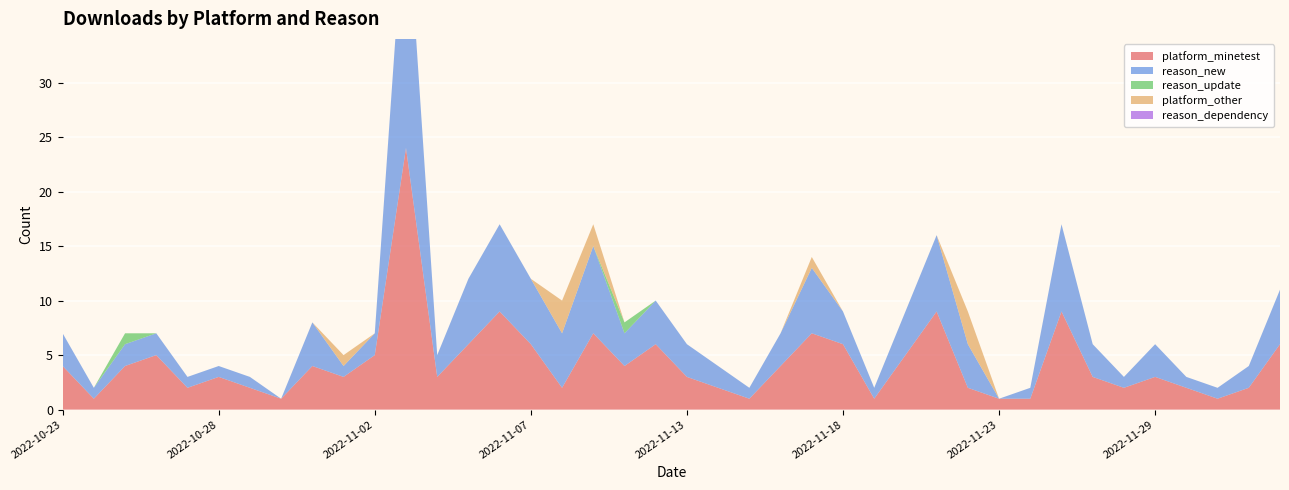

Reading left to right, what are all the values shown in this chart?

platform_minetest: 2022-10-23=4	2022-10-24=1	2022-10-25=4	2022-10-26=5	2022-10-27=2	2022-10-28=3	2022-10-29=2	2022-10-30=1	2022-10-31=4	2022-11-01=3	2022-11-02=5	2022-11-03=24	2022-11-04=3	2022-11-05=6	2022-11-06=9	2022-11-07=6	2022-11-09=2	2022-11-10=7	2022-11-11=4	2022-11-12=6	2022-11-13=3	2022-11-14=2	2022-11-15=1	2022-11-16=4	2022-11-17=7	2022-11-18=6	2022-11-19=1	2022-11-20=5	2022-11-21=9	2022-11-22=2	2022-11-23=1	2022-11-24=1	2022-11-25=9	2022-11-26=3	2022-11-27=2	2022-11-29=3	2022-11-30=2	2022-12-01=1	2022-12-03=2	2022-12-04=6
reason_new: 2022-10-23=3	2022-10-24=1	2022-10-25=2	2022-10-26=2	2022-10-27=1	2022-10-28=1	2022-10-29=1	2022-10-30=0	2022-10-31=4	2022-11-01=1	2022-11-02=2	2022-11-03=24	2022-11-04=2	2022-11-05=6	2022-11-06=8	2022-11-07=6	2022-11-09=5	2022-11-10=8	2022-11-11=3	2022-11-12=4	2022-11-13=3	2022-11-14=2	2022-11-15=1	2022-11-16=3	2022-11-17=6	2022-11-18=3	2022-11-19=1	2022-11-20=4	2022-11-21=7	2022-11-22=4	2022-11-23=0	2022-11-24=1	2022-11-25=8	2022-11-26=3	2022-11-27=1	2022-11-29=3	2022-11-30=1	2022-12-01=1	2022-12-03=2	2022-12-04=5
reason_update: 2022-10-23=0	2022-10-24=0	2022-10-25=1	2022-10-26=0	2022-10-27=0	2022-10-28=0	2022-10-29=0	2022-10-30=0	2022-10-31=0	2022-11-01=0	2022-11-02=0	2022-11-03=0	2022-11-04=0	2022-11-05=0	2022-11-06=0	2022-11-07=0	2022-11-09=0	2022-11-10=0	2022-11-11=1	2022-11-12=0	2022-11-13=0	2022-11-14=0	2022-11-15=0	2022-11-16=0	2022-11-17=0	2022-11-18=0	2022-11-19=0	2022-11-20=0	2022-11-21=0	2022-11-22=0	2022-11-23=0	2022-11-24=0	2022-11-25=0	2022-11-26=0	2022-11-27=0	2022-11-29=0	2022-11-30=0	2022-12-01=0	2022-12-03=0	2022-12-04=0
platform_other: 2022-10-23=0	2022-10-24=0	2022-10-25=0	2022-10-26=0	2022-10-27=0	2022-10-28=0	2022-10-29=0	2022-10-30=0	2022-10-31=0	2022-11-01=1	2022-11-02=0	2022-11-03=0	2022-11-04=0	2022-11-05=0	2022-11-06=0	2022-11-07=0	2022-11-09=3	2022-11-10=2	2022-11-11=0	2022-11-12=0	2022-11-13=0	2022-11-14=0	2022-11-15=0	2022-11-16=0	2022-11-17=1	2022-11-18=0	2022-11-19=0	2022-11-20=0	2022-11-21=0	2022-11-22=3	2022-11-23=0	2022-11-24=0	2022-11-25=0	2022-11-26=0	2022-11-27=0	2022-11-29=0	2022-11-30=0	2022-12-01=0	2022-12-03=0	2022-12-04=0
reason_dependency: 2022-10-23=0	2022-10-24=0	2022-10-25=0	2022-10-26=0	2022-10-27=0	2022-10-28=0	2022-10-29=0	2022-10-30=0	2022-10-31=0	2022-11-01=0	2022-11-02=0	2022-11-03=0	2022-11-04=0	2022-11-05=0	2022-11-06=0	2022-11-07=0	2022-11-09=0	2022-11-10=0	2022-11-11=0	2022-11-12=0	2022-11-13=0	2022-11-14=0	2022-11-15=0	2022-11-16=0	2022-11-17=0	2022-11-18=0	2022-11-19=0	2022-11-20=0	2022-11-21=0	2022-11-22=0	2022-11-23=0	2022-11-24=0	2022-11-25=0	2022-11-26=0	2022-11-27=0	2022-11-29=0	2022-11-30=0	2022-12-01=0	2022-12-03=0	2022-12-04=0